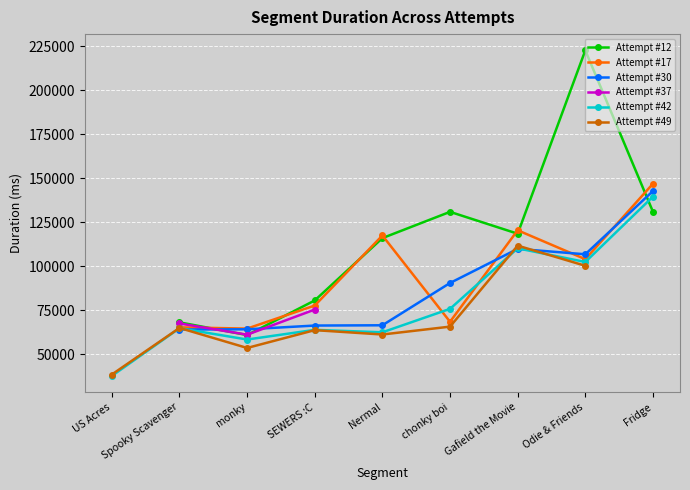

Count the number of categories in the chart.

9